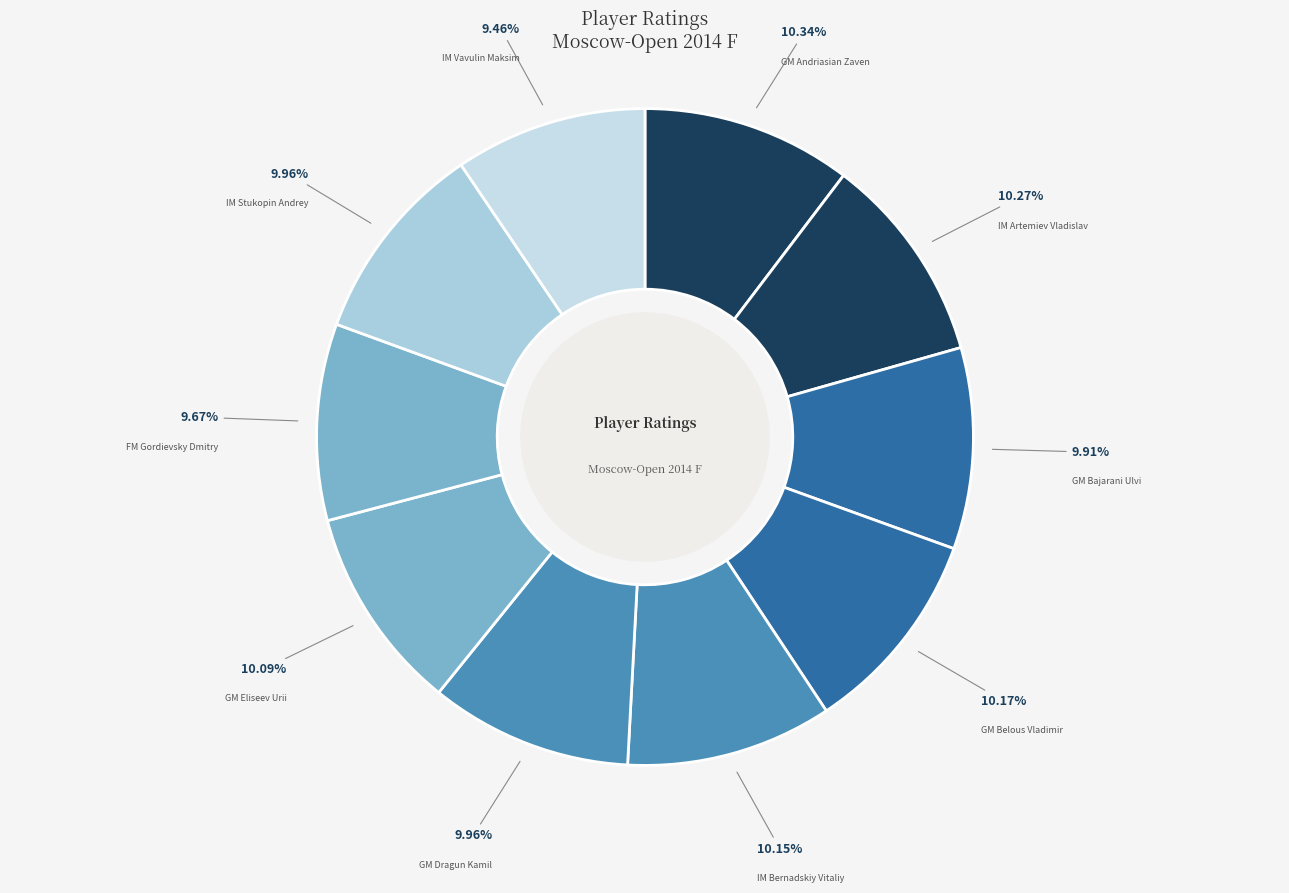

Approximately how many times larger is the value at GM Belous Vladimir compared to IM Artemiev Vladislav?

1.0